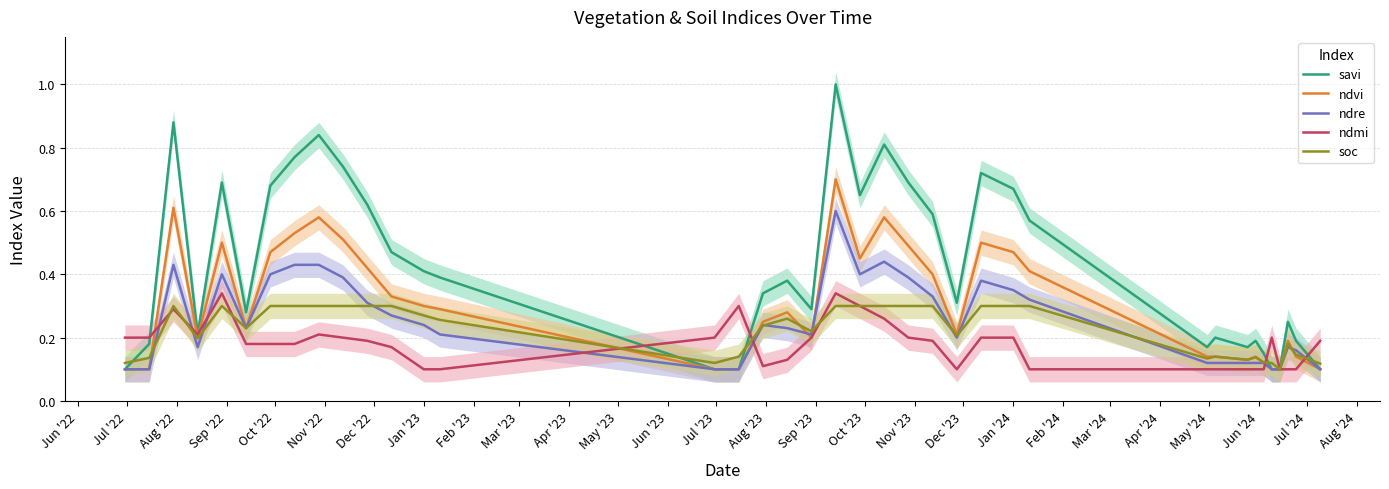

What are all the series names shown in the legend?

savi, ndvi, ndre, ndmi, soc